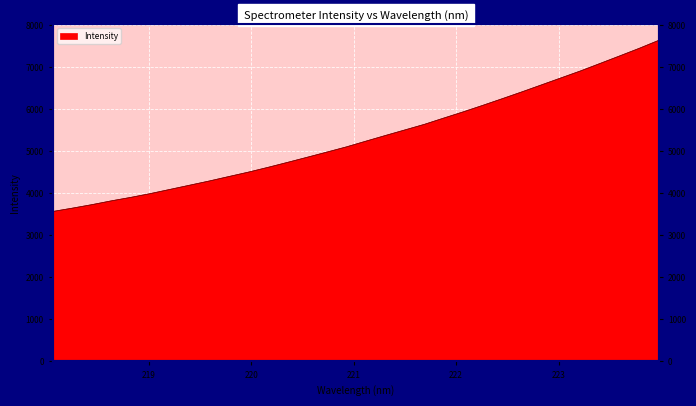

Rank the categories by value from highest to lowest.

223.9802, 223.7895, 223.5987, 223.408, 223.2172, 223.0264, 222.8355, 222.6447, 222.4538, 222.263, 222.0721, 221.8812, 221.6902, 221.4993, 221.3083, 221.1174, 220.9264, 220.7354, 220.5444, 220.3533, 220.1623, 219.9712, 219.7801, 219.589, 219.3979, 219.2067, 219.0156, 218.8244, 218.6332, 218.442, 218.2508, 218.0596